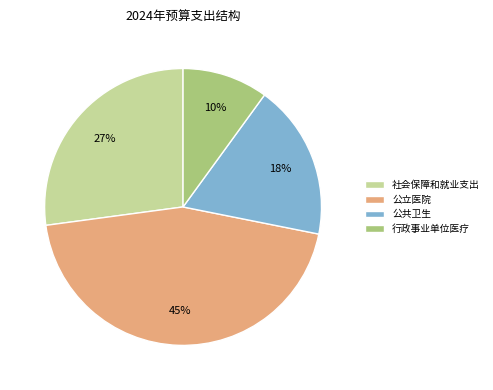

Is the sum of 社会保障和就业支出 and 公立医院 greater than half?

Yes